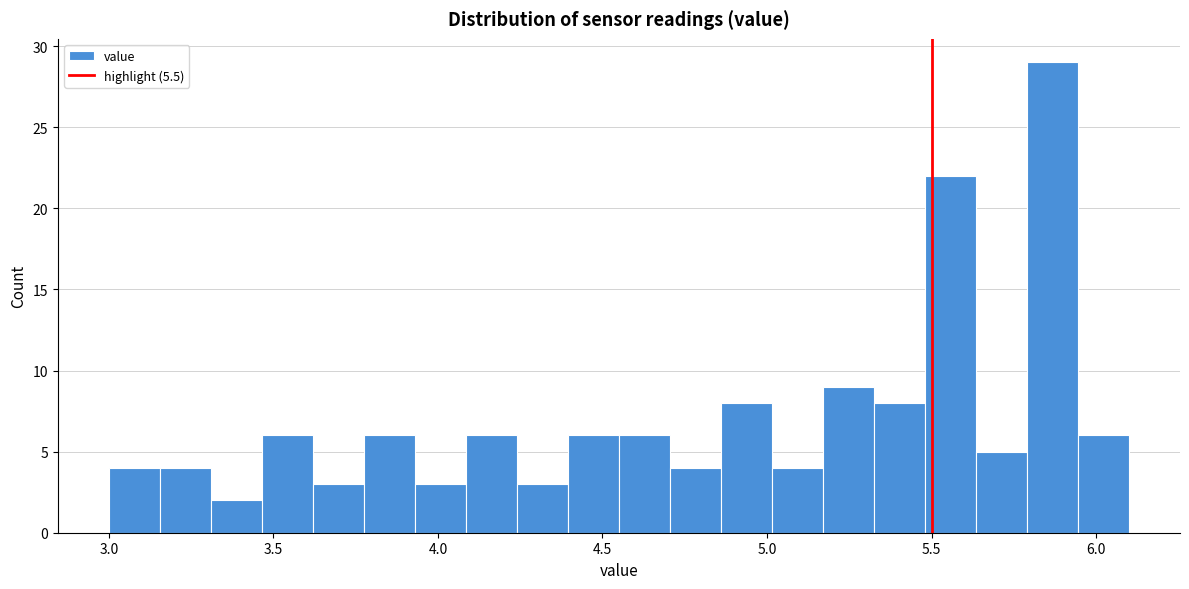

Around what value on the x-axis is the tallest bar? Give the approximate position of its centre, as read against the axis.

5.85